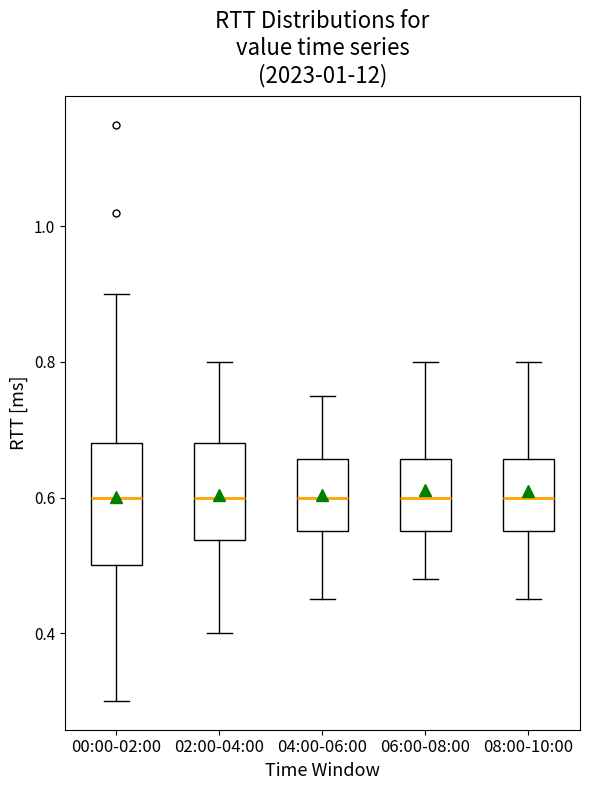

Reading left to right, transcribe this box plot: for each box, give where its median line is, the range the box spans, and where its two whiskers end, as read against the y-axis. The values are not printed on the chart, so give them approximately, as read against the axis.

00:00-02:00: median 0.60, box 0.50 to 0.68, whiskers 0.30 to 0.90
02:00-04:00: median 0.60, box 0.54 to 0.68, whiskers 0.40 to 0.80
04:00-06:00: median 0.60, box 0.56 to 0.66, whiskers 0.46 to 0.76
06:00-08:00: median 0.60, box 0.56 to 0.66, whiskers 0.48 to 0.80
08:00-10:00: median 0.60, box 0.56 to 0.66, whiskers 0.46 to 0.80